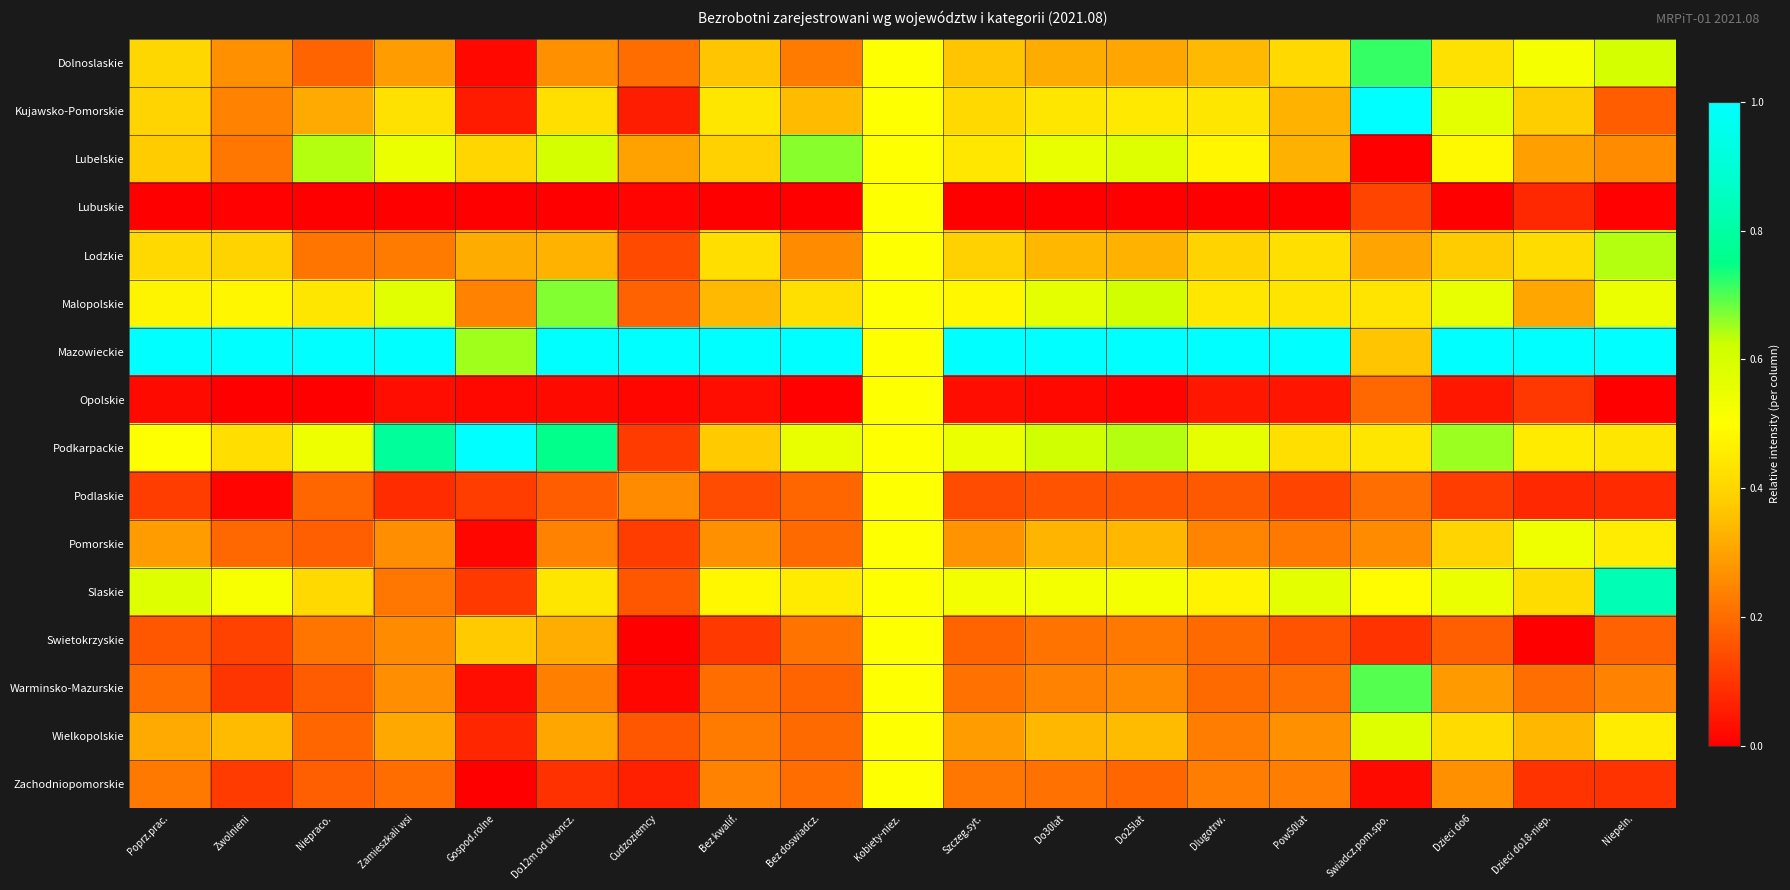

Which series changed the most between Do12m od ukoncz. and Niepeln.?

Slaskie